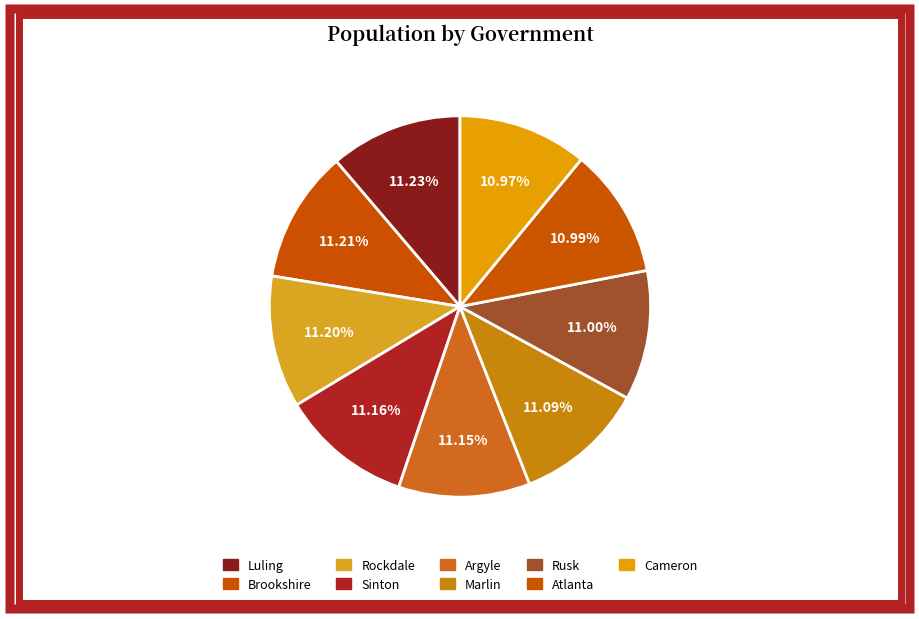

To the nearest percent, what portion does Brookshire represent?

11%